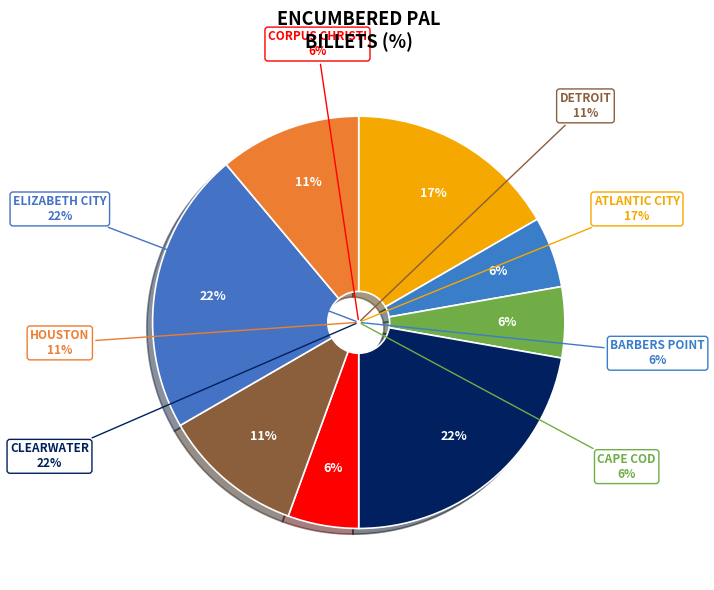

To the nearest percent, what portion does CLEARWATER represent?

22%